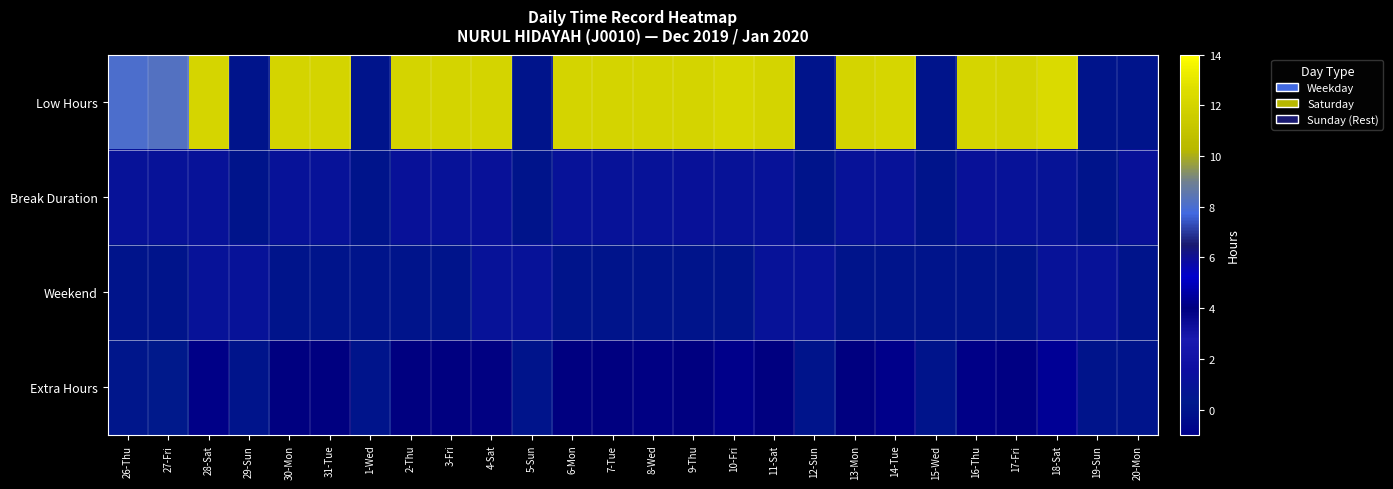

Reading right to left, what are all the values shown in this chart?

Low Hours: 20-Mon=0.0	19-Sun=0.0	18-Sat=12.4	17-Fri=12.1	16-Thu=12.1	15-Wed=0.0	14-Tue=12.2	13-Mon=12.0	12-Sun=0.0	11-Sat=12.0	10-Fri=12.2	9-Thu=12.0	8-Wed=12.1	7-Tue=12.0	6-Mon=12.0	5-Sun=0.0	4-Sat=12.0	3-Fri=12.0	2-Thu=12.0	1-Wed=0.0	31-Tue=12.0	30-Mon=12.0	29-Sun=0.0	28-Sat=12.1	27-Fri=8.2	26-Thu=8.1
Break Duration: 20-Mon=1.1	19-Sun=0.0	18-Sat=0.9	17-Fri=1.1	16-Thu=1.1	15-Wed=0.0	14-Tue=1.0	13-Mon=1.0	12-Sun=0.0	11-Sat=1.1	10-Fri=1.0	9-Thu=1.1	8-Wed=1.1	7-Tue=1.0	6-Mon=1.1	5-Sun=0.0	4-Sat=1.1	3-Fri=1.1	2-Thu=1.1	1-Wed=0.0	31-Tue=1.1	30-Mon=1.0	29-Sun=0.0	28-Sat=1.1	27-Fri=1.0	26-Thu=1.1
Weekend: 20-Mon=0.0	19-Sun=1.0	18-Sat=1.0	17-Fri=0.0	16-Thu=0.0	15-Wed=0.0	14-Tue=0.0	13-Mon=0.0	12-Sun=1.0	11-Sat=1.0	10-Fri=0.0	9-Thu=0.0	8-Wed=0.0	7-Tue=0.0	6-Mon=0.0	5-Sun=1.0	4-Sat=1.0	3-Fri=0.0	2-Thu=0.0	1-Wed=0.0	31-Tue=0.0	30-Mon=0.0	29-Sun=1.0	28-Sat=1.0	27-Fri=0.0	26-Thu=0.0
Extra Hours: 20-Mon=0.0	19-Sun=0.0	18-Sat=4.4	17-Fri=4.1	16-Thu=4.1	15-Wed=0.0	14-Tue=4.2	13-Mon=4.0	12-Sun=0.0	11-Sat=4.0	10-Fri=4.2	9-Thu=4.0	8-Wed=4.1	7-Tue=4.0	6-Mon=4.0	5-Sun=0.0	4-Sat=4.0	3-Fri=4.0	2-Thu=4.0	1-Wed=0.0	31-Tue=4.0	30-Mon=4.0	29-Sun=0.0	28-Sat=4.1	27-Fri=0.2	26-Thu=0.1